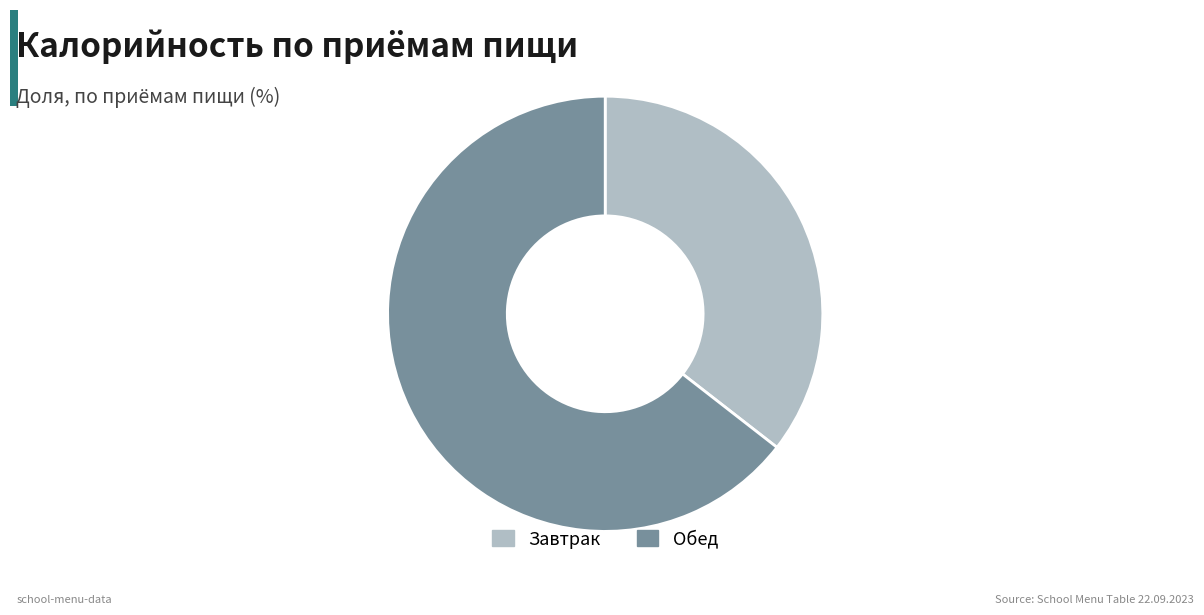

What is the majority slice?

Обед